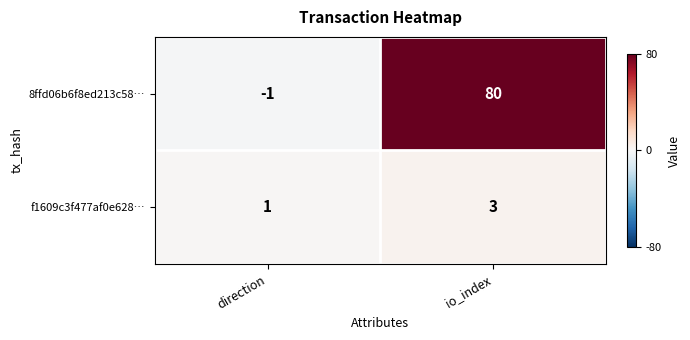

Is the value of 8ffd06b6f8ed213c58… at io_index greater than the value of f1609c3f477af0e628… at direction?

Yes